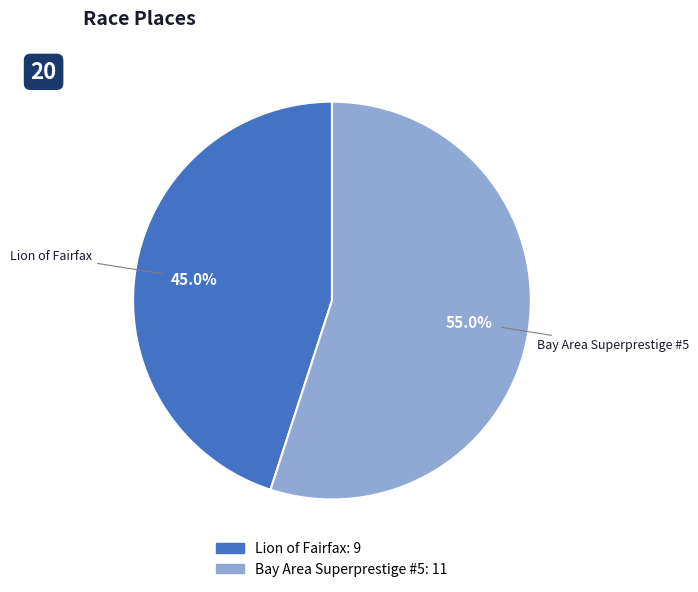

Rank the categories by value from highest to lowest.

Bay Area Superprestige #5, Lion of Fairfax